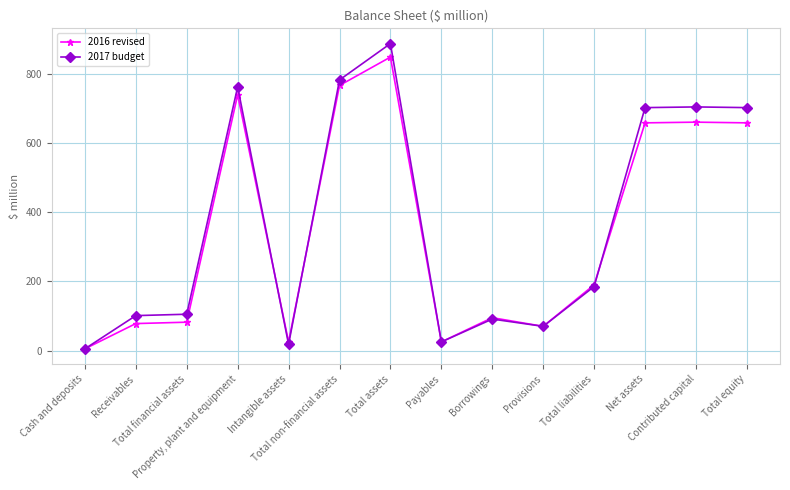

Count the number of categories in the chart.

14